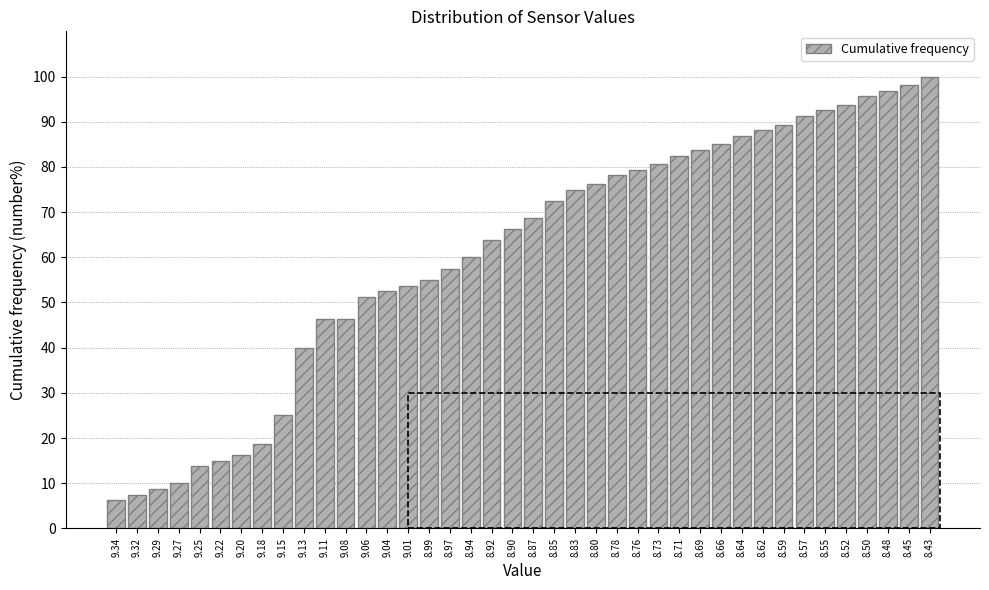

What is the label of the 10th bar from the right?

8.64